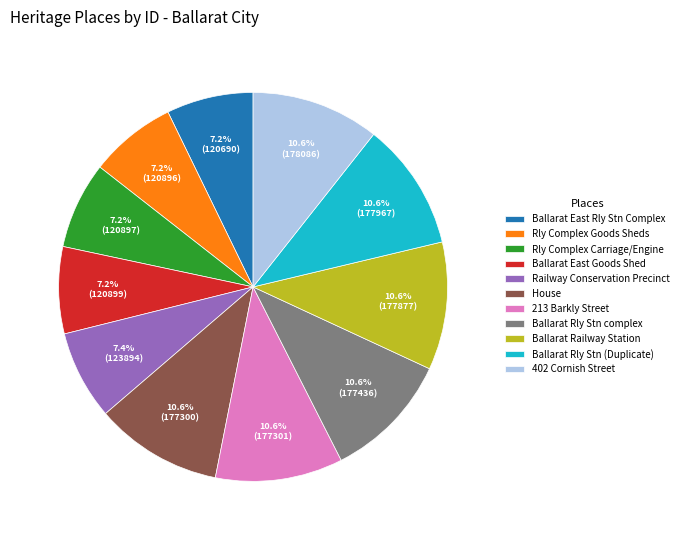

Is there any slice that represents more than half of the pie?

No